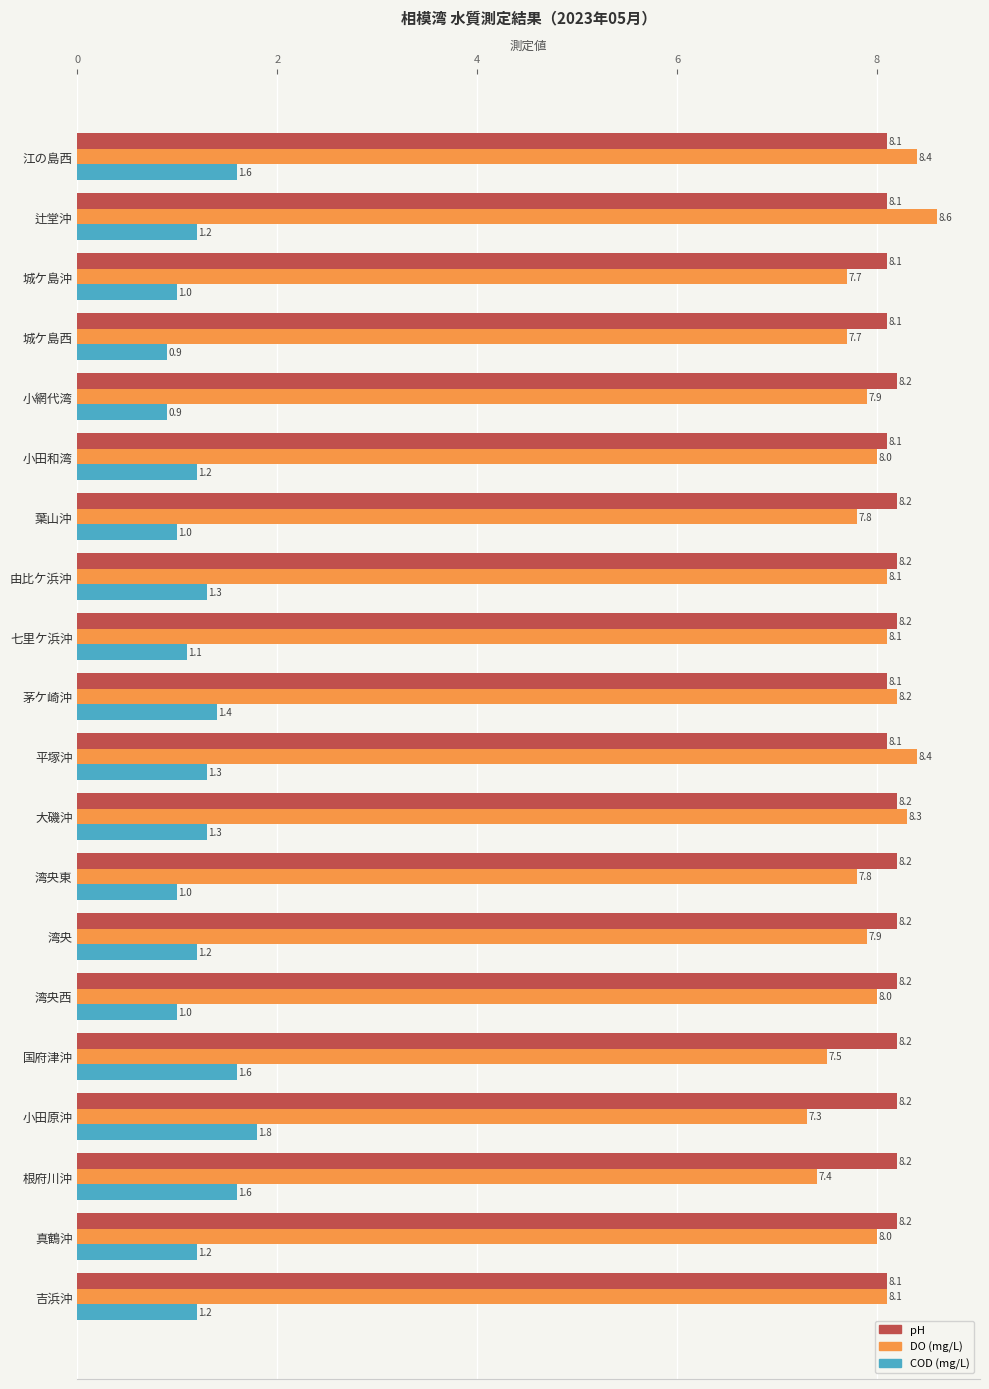

At 小田和湾, list the series in order from largest to smallest.

pH, DO (mg/L), COD (mg/L)